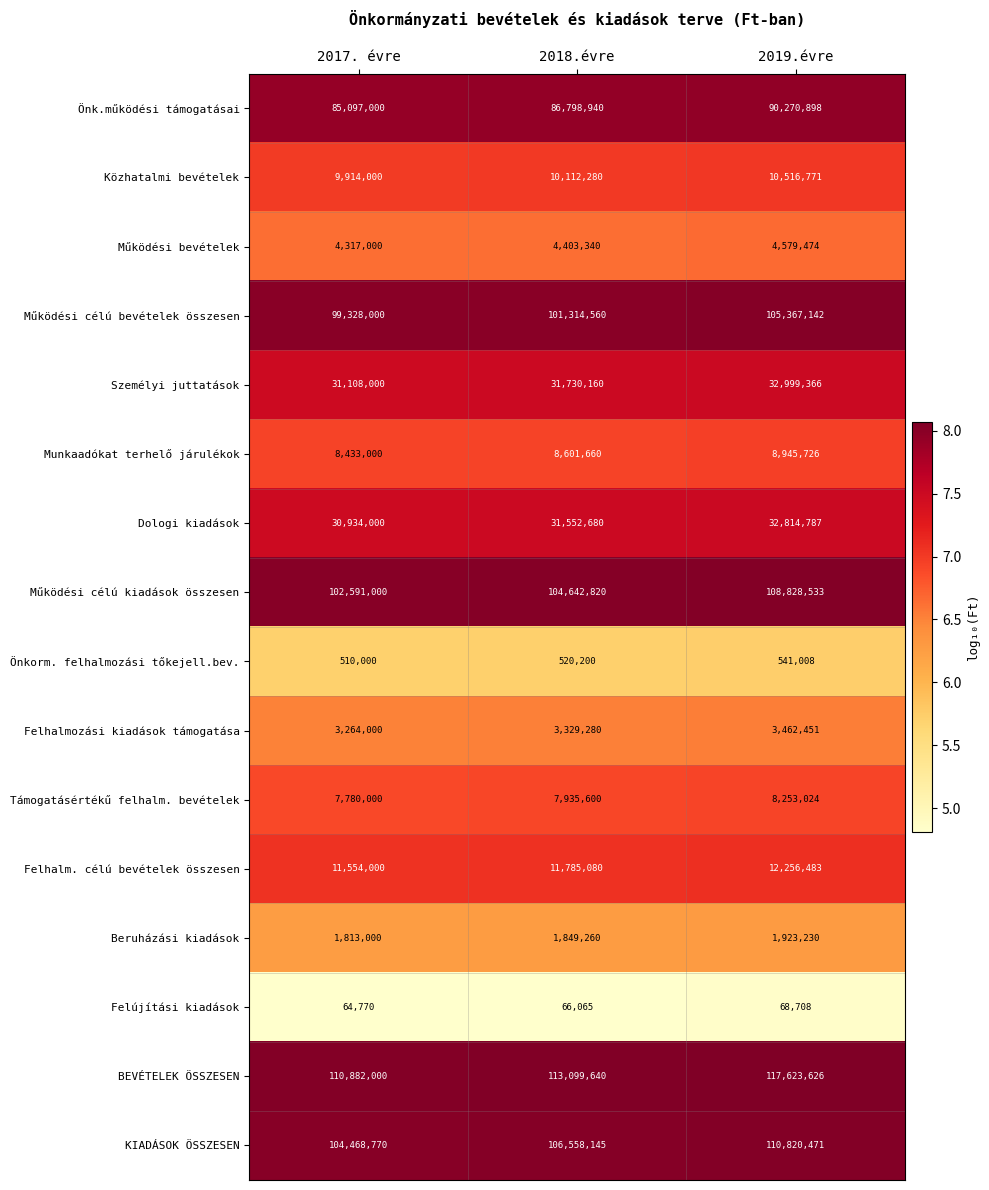

Which series has the largest range (max minus min)?

BEVÉTELEK ÖSSZESEN